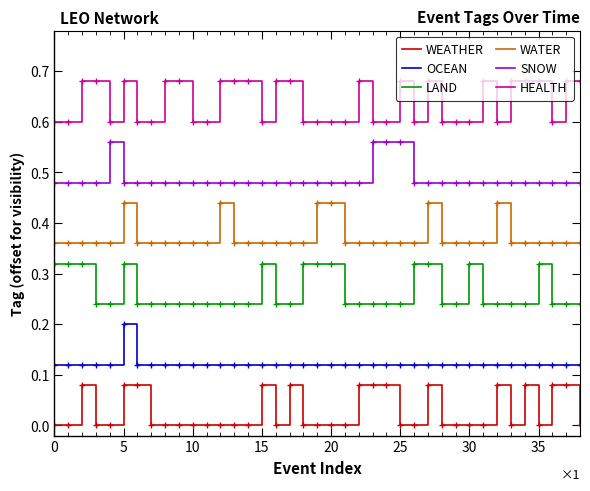

True or false: HEALTH and WEATHER intersect in this chart.

False